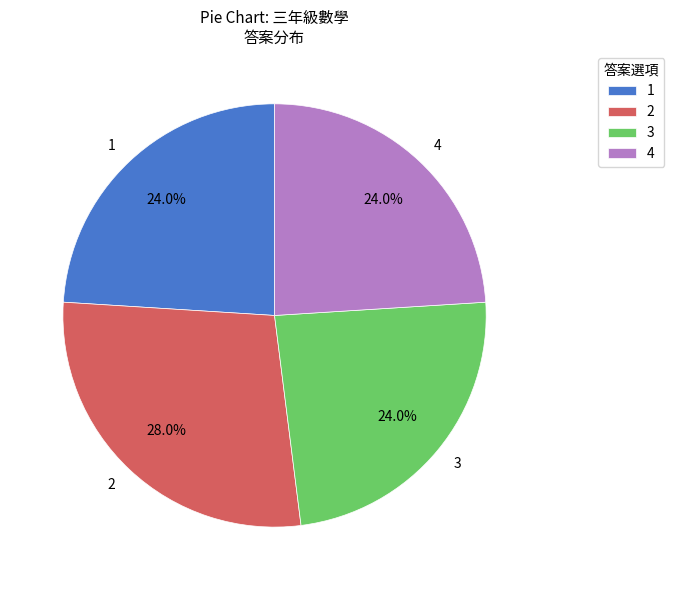

To the nearest percent, what is the difference between the largest and smallest slice percentages?

4%